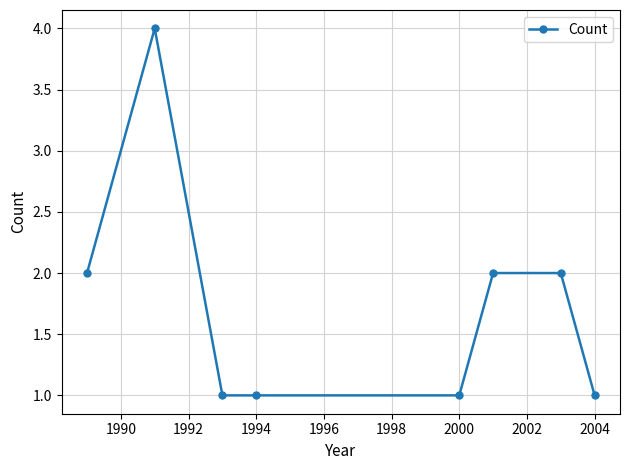

What is the maximum value shown in the chart?

4